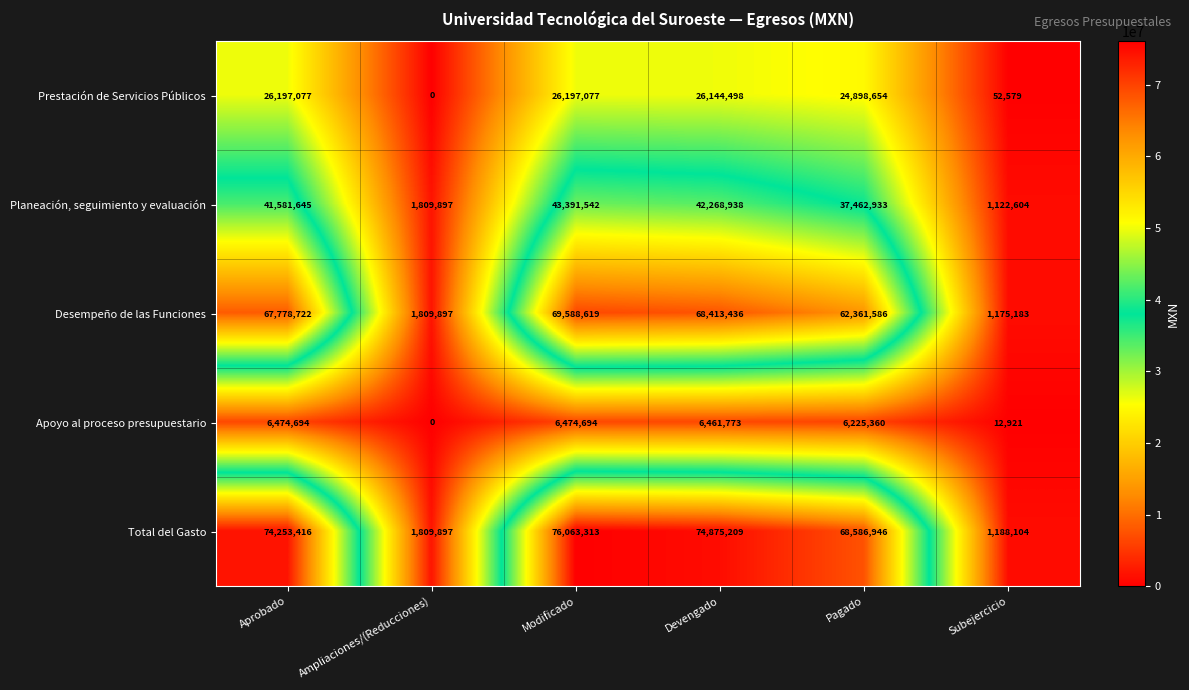

True or false: Total del Gasto has a value of 74875209 at Devengado.

True